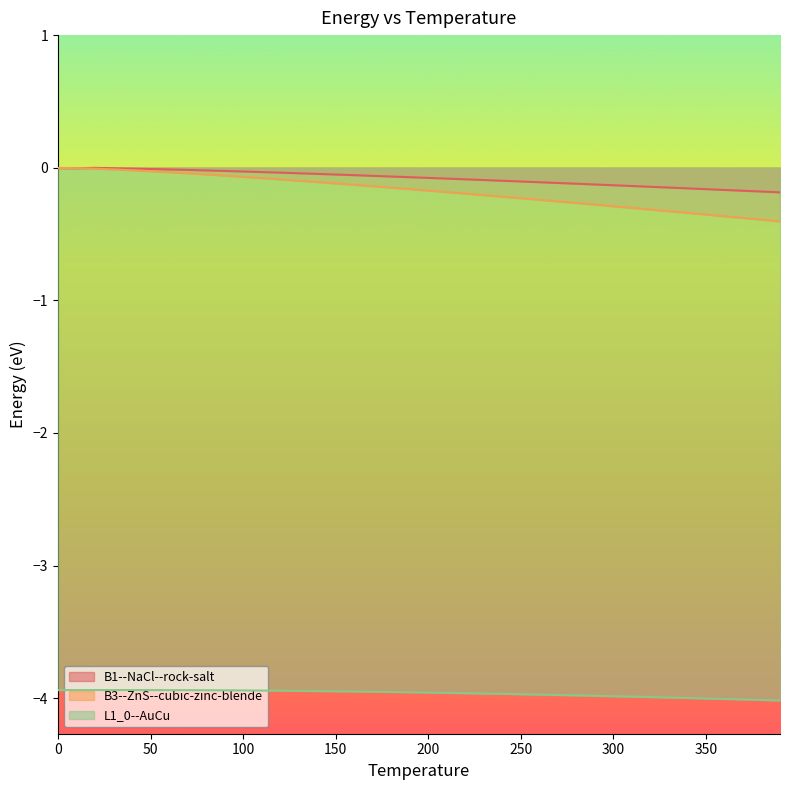

Reading left to right, extract all data points from this chart.

B1--NaCl--rock-salt: 0.0=-0.0	10.0=-0.0	20.0=-0.0	30.0=-0.0	40.0=-0.0	50.0=-0.0	60.0=-0.0	70.0=-0.0	80.0=-0.0	90.0=-0.0	100.0=-0.0	110.0=-0.0	120.0=-0.0	130.0=-0.0	140.0=-0.0	150.0=-0.1	160.0=-0.1	170.0=-0.1	180.0=-0.1	190.0=-0.1	200.0=-0.1	210.0=-0.1	220.0=-0.1	230.0=-0.1	240.0=-0.1	250.0=-0.1	260.0=-0.1	270.0=-0.1	280.0=-0.1	290.0=-0.1	300.0=-0.1	310.0=-0.1	320.0=-0.1	330.0=-0.1	340.0=-0.2	350.0=-0.2	360.0=-0.2	370.0=-0.2	380.0=-0.2	390.0=-0.2
B3--ZnS--cubic-zinc-blende: 0.0=-0.0	10.0=-0.0	20.0=-0.0	30.0=-0.0	40.0=-0.0	50.0=-0.0	60.0=-0.0	70.0=-0.0	80.0=-0.1	90.0=-0.1	100.0=-0.1	110.0=-0.1	120.0=-0.1	130.0=-0.1	140.0=-0.1	150.0=-0.1	160.0=-0.1	170.0=-0.1	180.0=-0.2	190.0=-0.2	200.0=-0.2	210.0=-0.2	220.0=-0.2	230.0=-0.2	240.0=-0.2	250.0=-0.2	260.0=-0.2	270.0=-0.3	280.0=-0.3	290.0=-0.3	300.0=-0.3	310.0=-0.3	320.0=-0.3	330.0=-0.3	340.0=-0.3	350.0=-0.4	360.0=-0.4	370.0=-0.4	380.0=-0.4	390.0=-0.4
L1_0--AuCu: 0.0=-3.9	10.0=-3.9	20.0=-3.9	30.0=-3.9	40.0=-3.9	50.0=-3.9	60.0=-3.9	70.0=-3.9	80.0=-3.9	90.0=-3.9	100.0=-3.9	110.0=-3.9	120.0=-3.9	130.0=-3.9	140.0=-3.9	150.0=-3.9	160.0=-4.0	170.0=-4.0	180.0=-4.0	190.0=-4.0	200.0=-4.0	210.0=-4.0	220.0=-4.0	230.0=-4.0	240.0=-4.0	250.0=-4.0	260.0=-4.0	270.0=-4.0	280.0=-4.0	290.0=-4.0	300.0=-4.0	310.0=-4.0	320.0=-4.0	330.0=-4.0	340.0=-4.0	350.0=-4.0	360.0=-4.0	370.0=-4.0	380.0=-4.0	390.0=-4.0